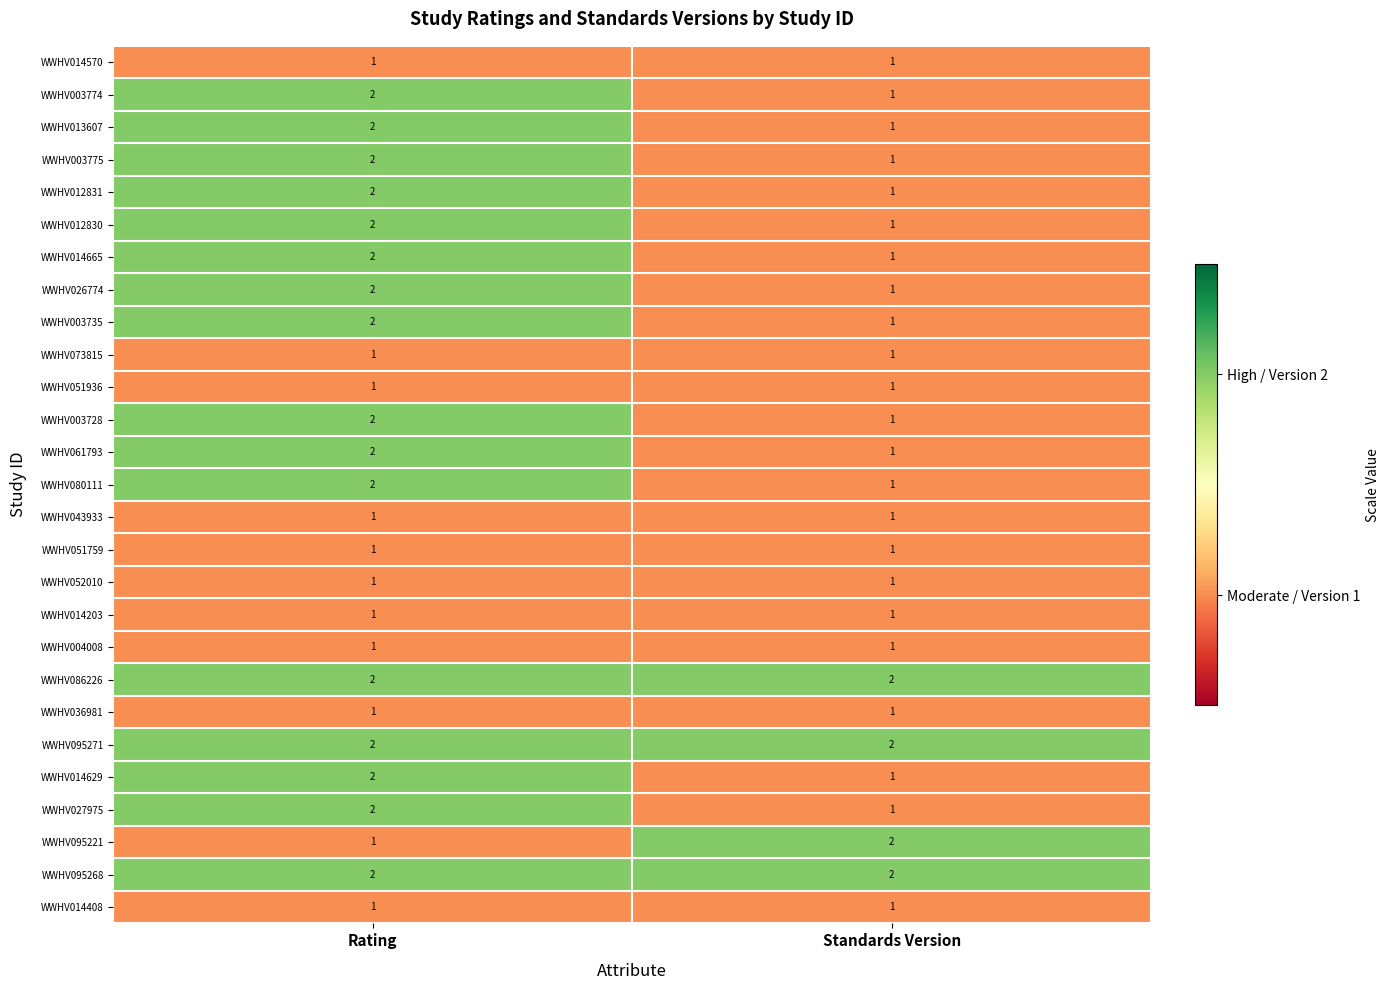

What is the sum of the WWHV014665 values at Rating and Standards Version?

3